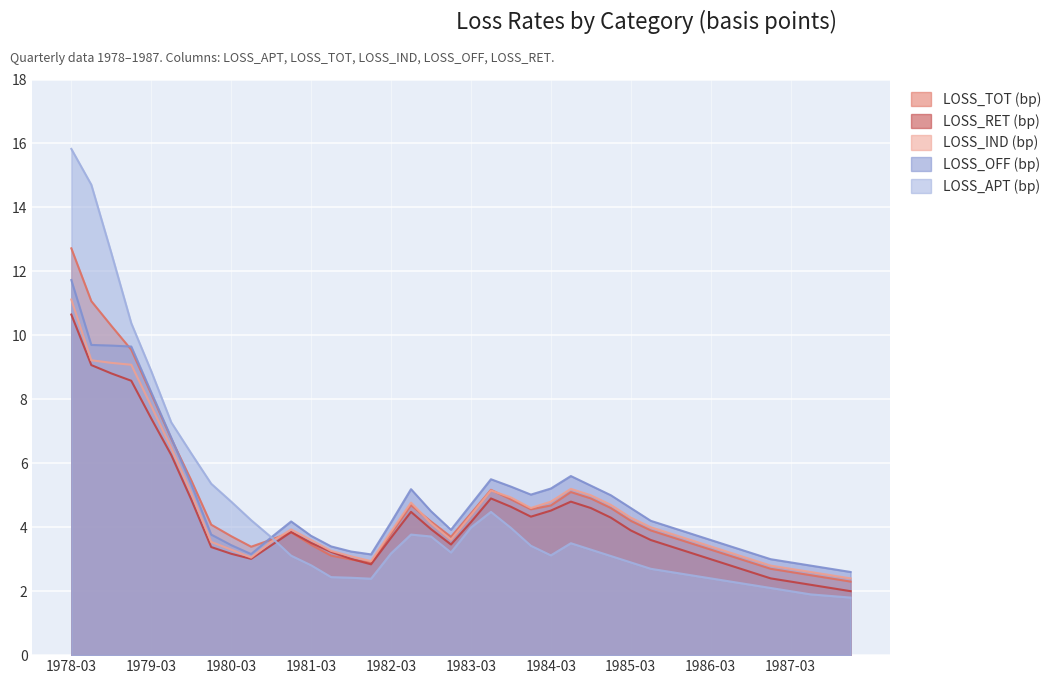

At which category does LOSS_APT (bp) reach its first local peak?

1982-06